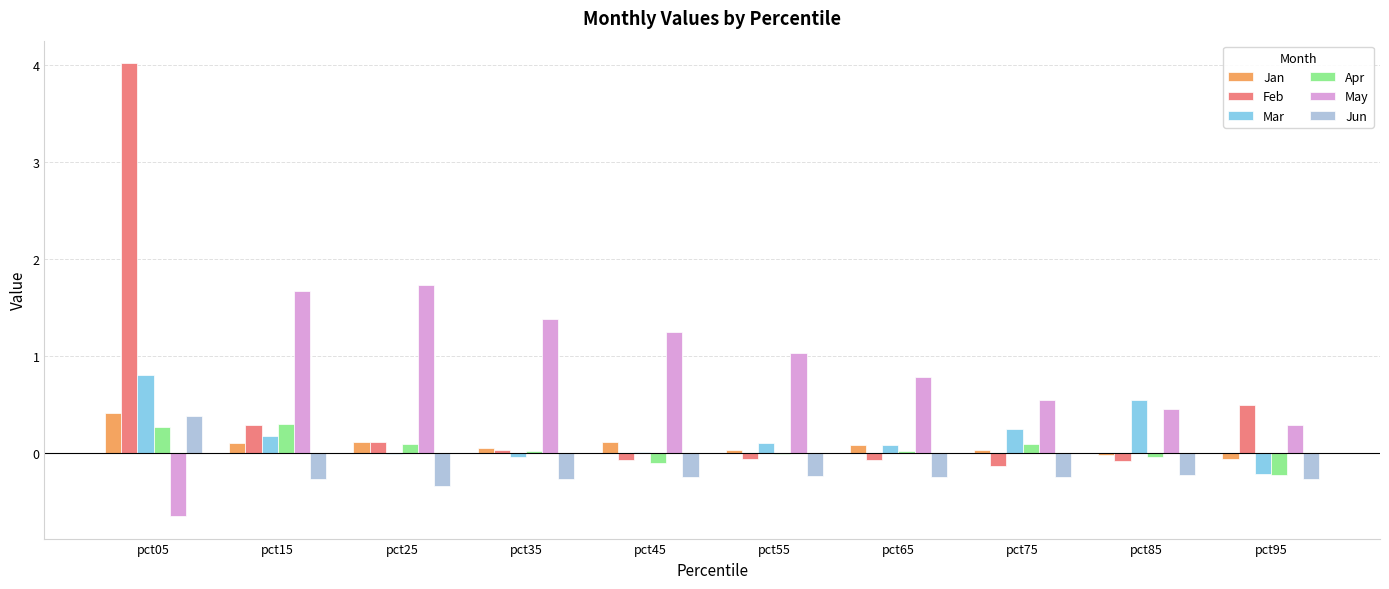

What is the sum of all Feb values?

4.5